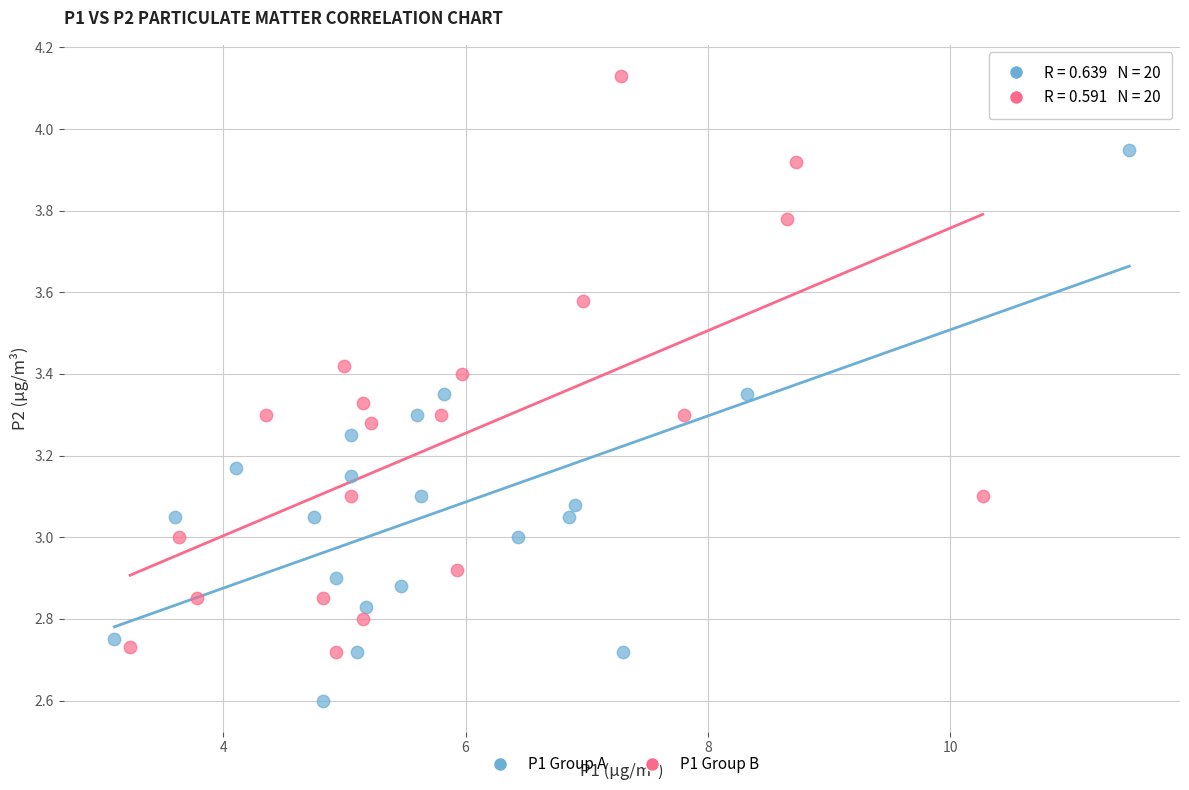

Which series reaches the maximum Y coordinate?

P1 Group B